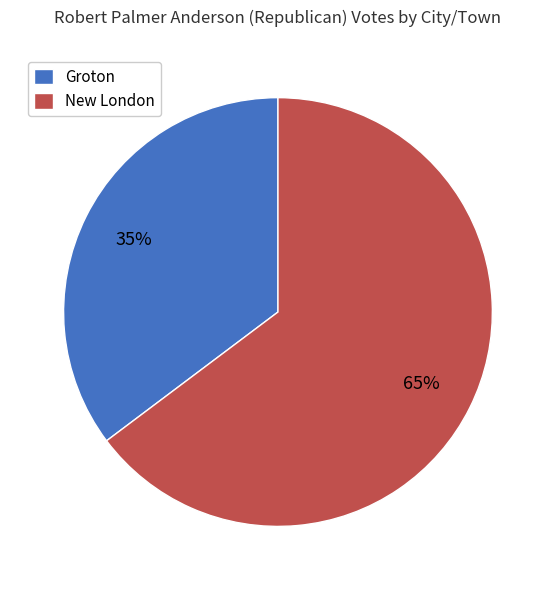

Which slice is the largest?

New London